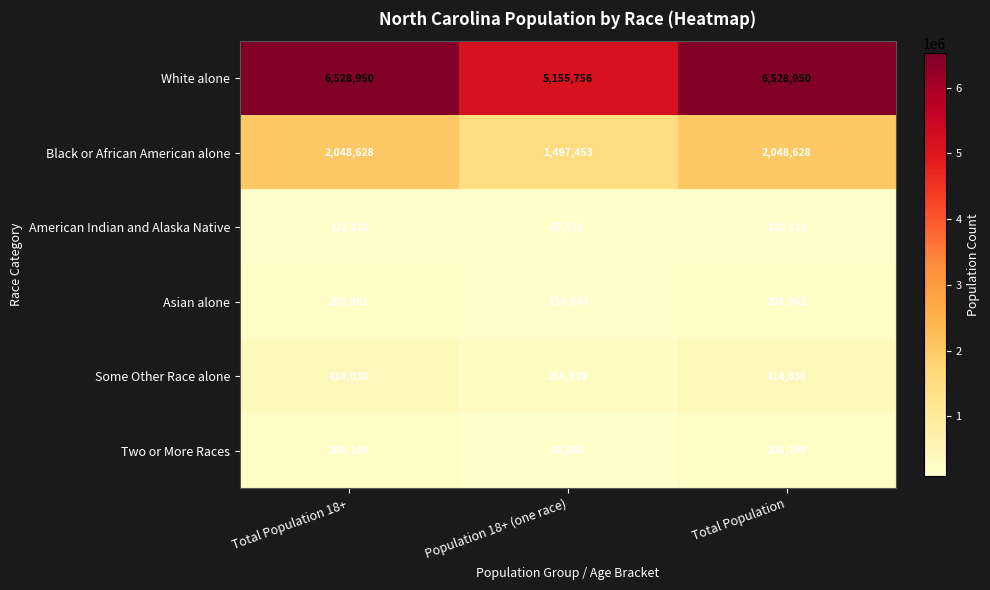

What is the smallest value displayed?

87111